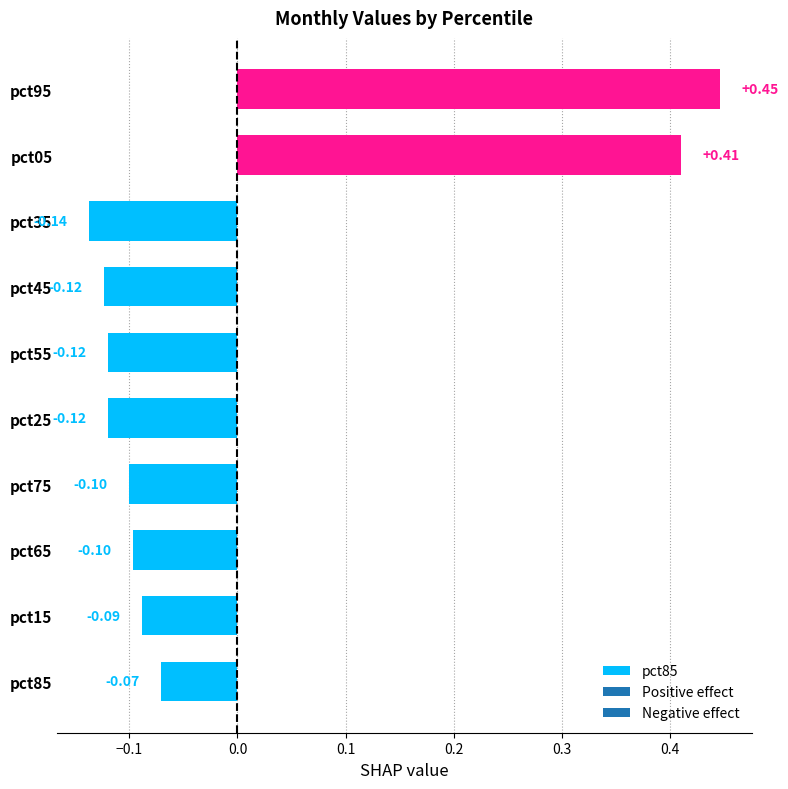

Is the value of Mar at pct95 greater than the value of Jan at pct85?

Yes